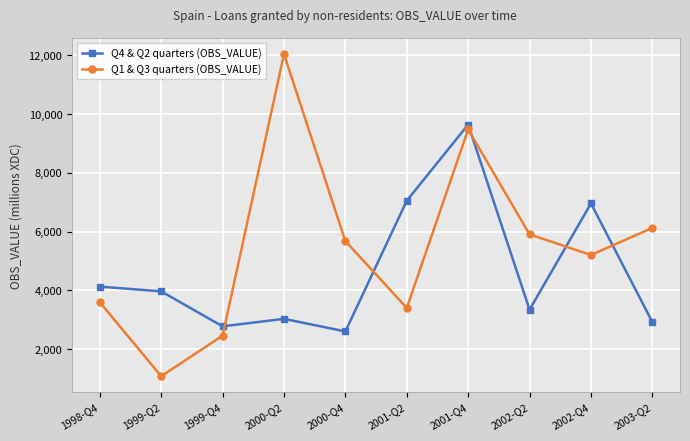

True or false: Q4 & Q2 quarters (OBS_VALUE) has more than 0 interior local peaks.

True